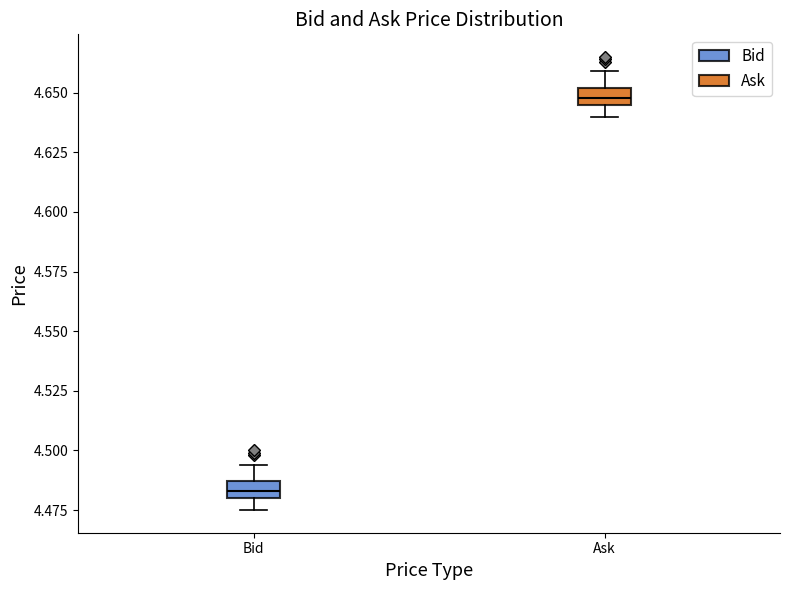

Which box's median line is the highest?

Ask